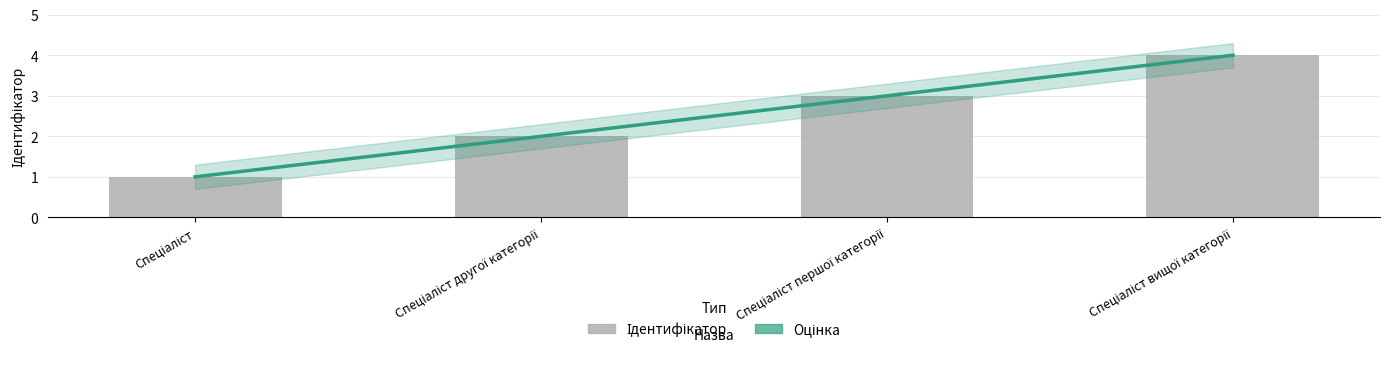

Count the number of categories in the chart.

4